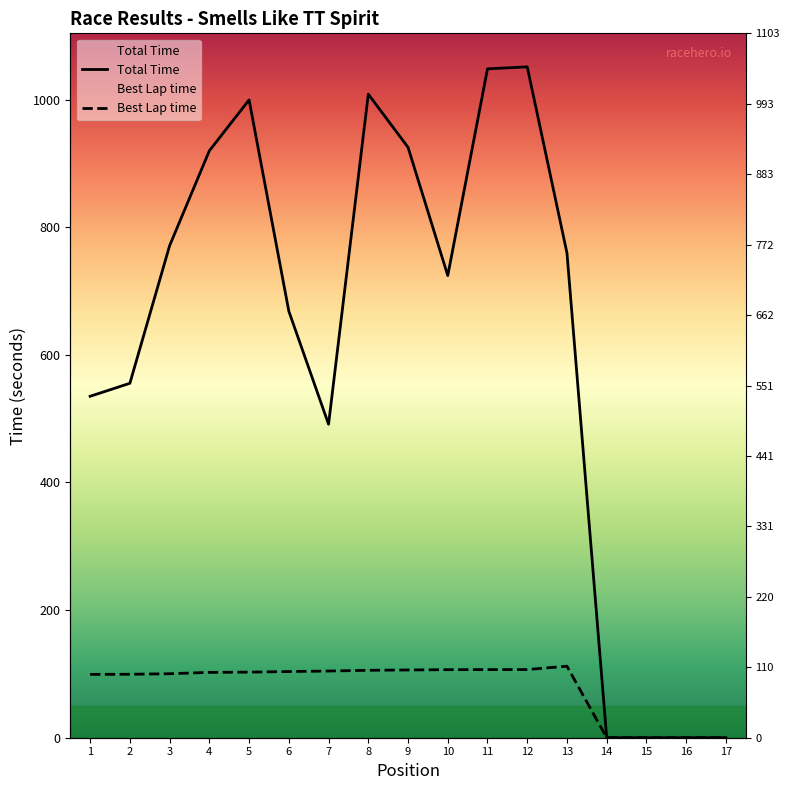

How many values in the Best Lap time series are below 102?

7